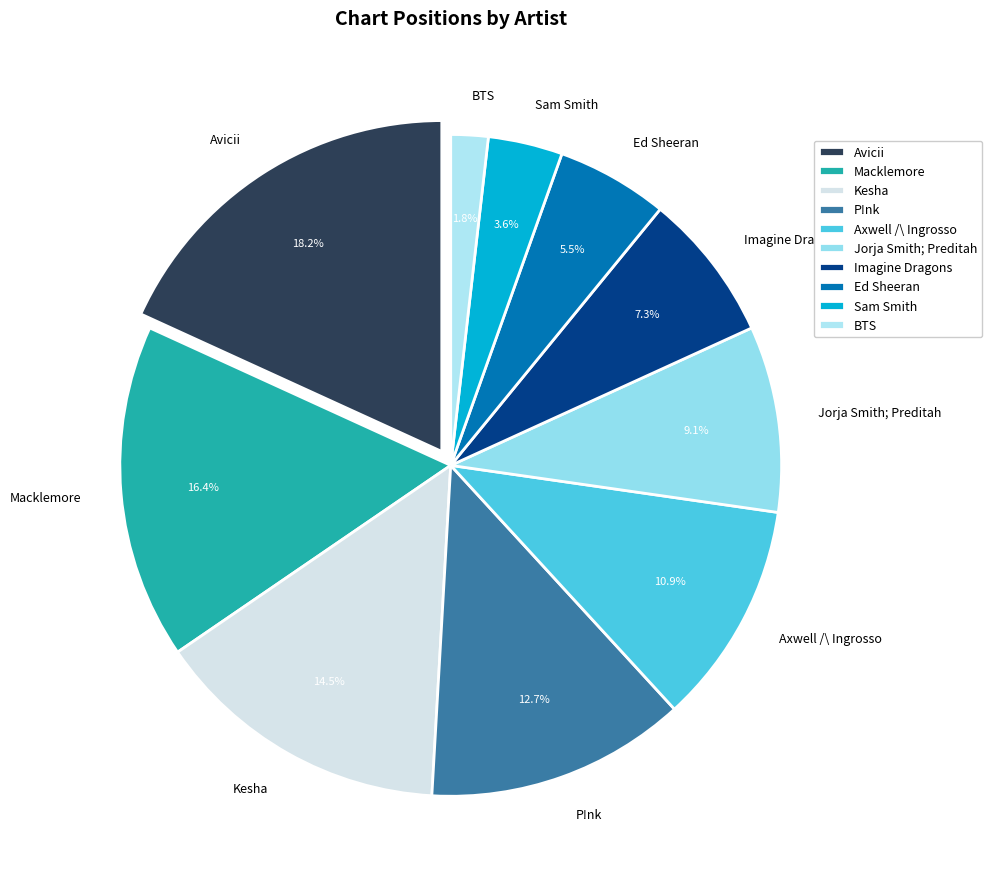

To the nearest percent, what is the difference between the Avicii and Kesha slice percentages?

4%